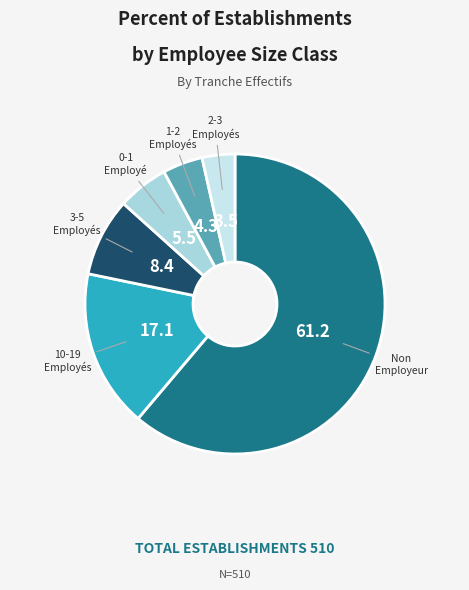

How many slices are in this pie chart?

6